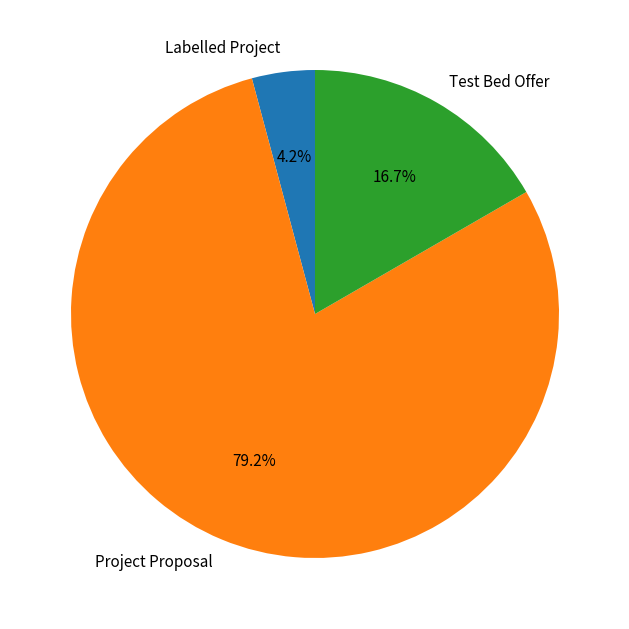

Which slice is the largest?

Project Proposal